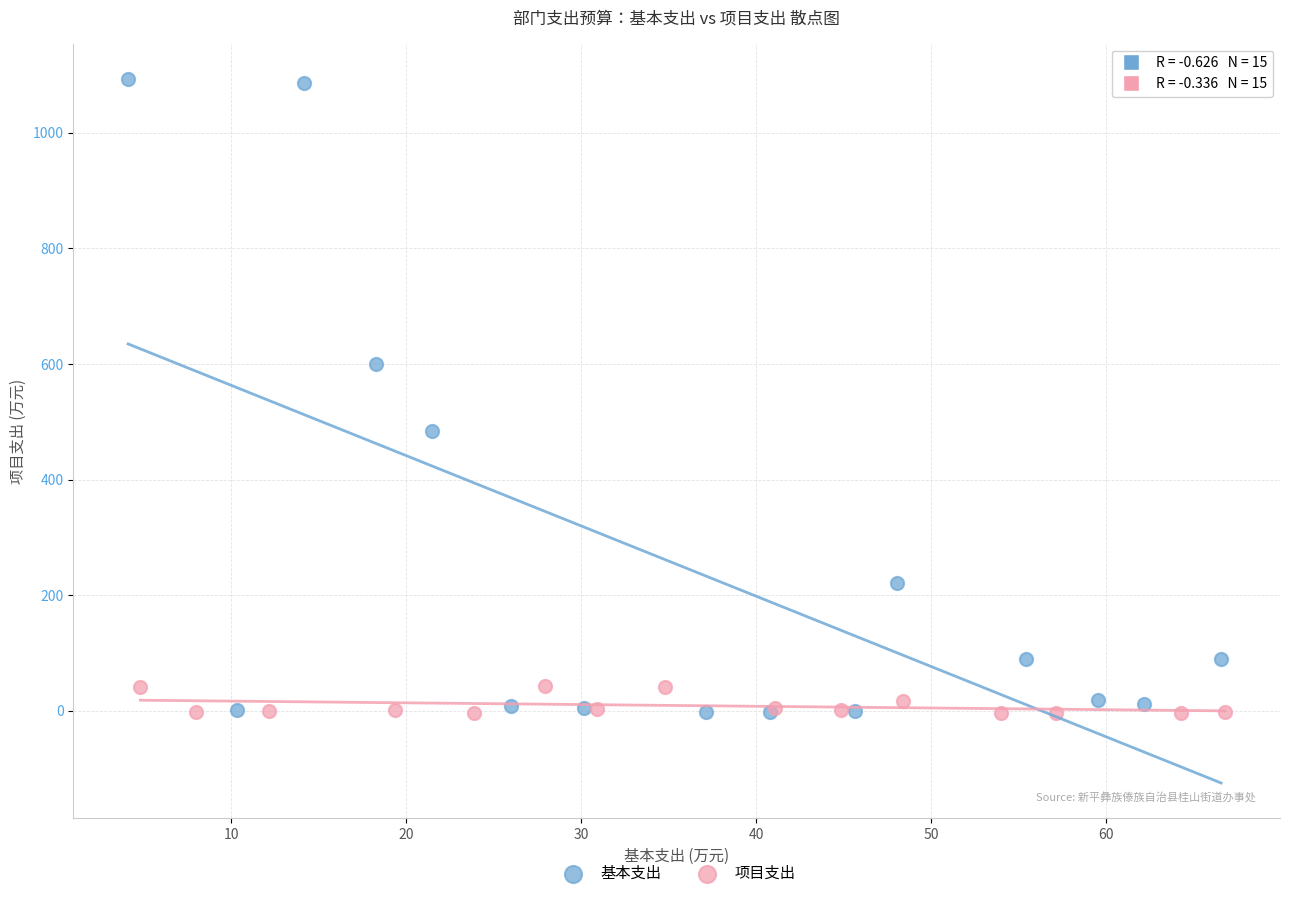

Which series contains the highest Y value?

基本支出